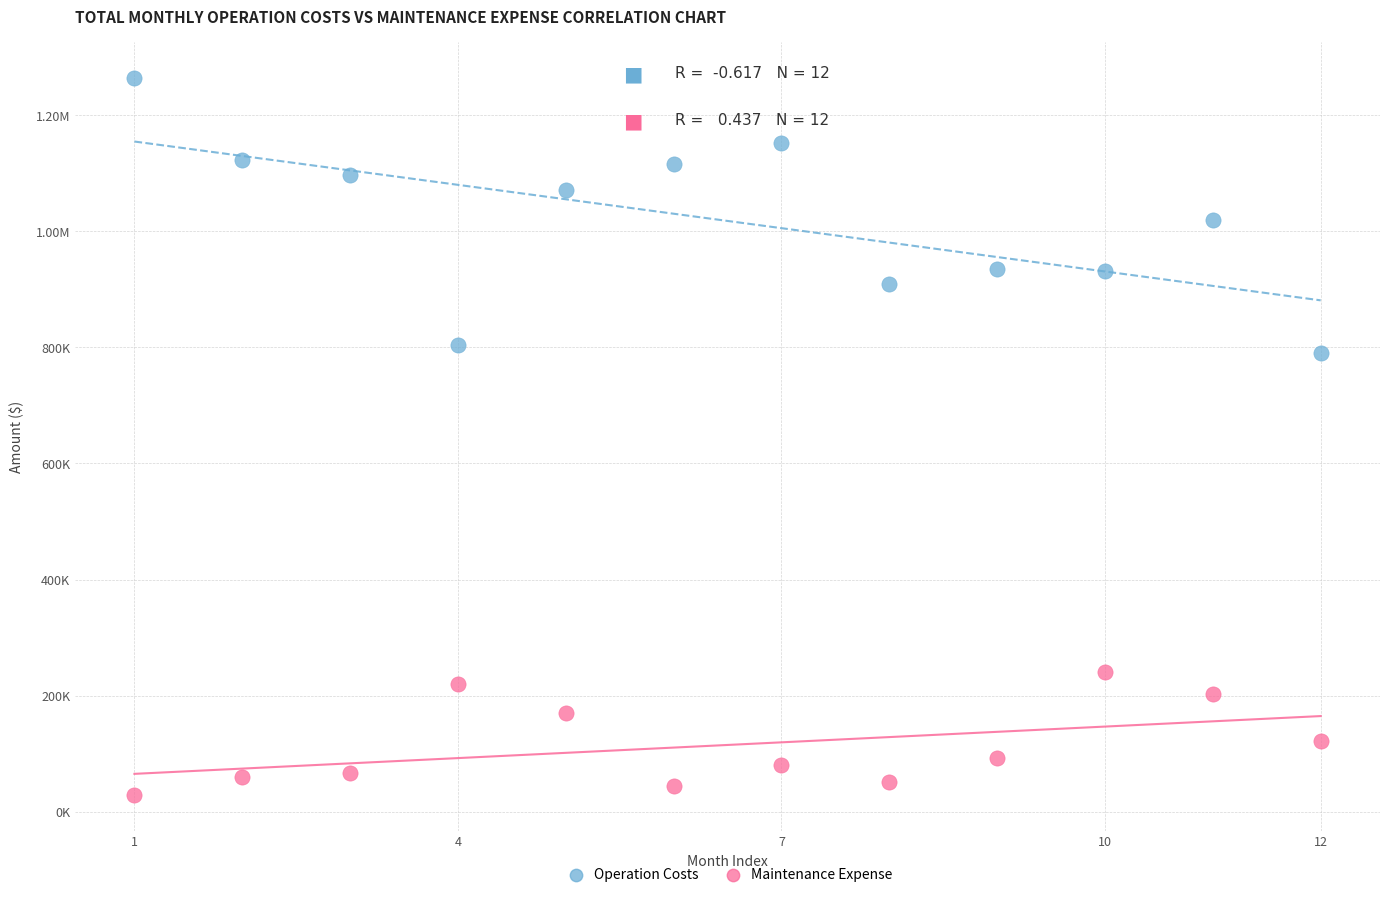

What are all the series names shown in the legend?

Operation Costs, Maintenance Expense